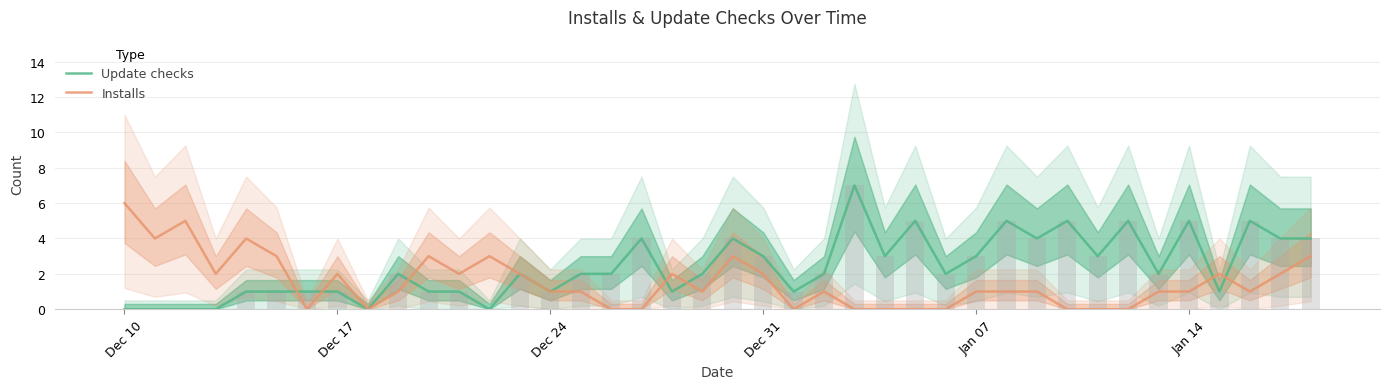

What is the difference between the maximum and minimum values in the Installs series?

6